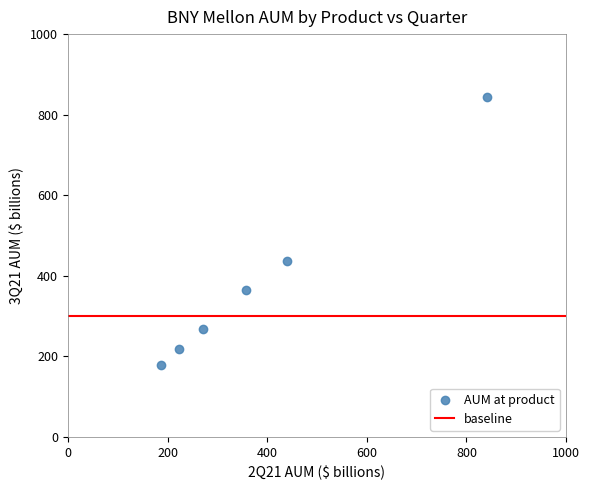

What is the average X value?

387